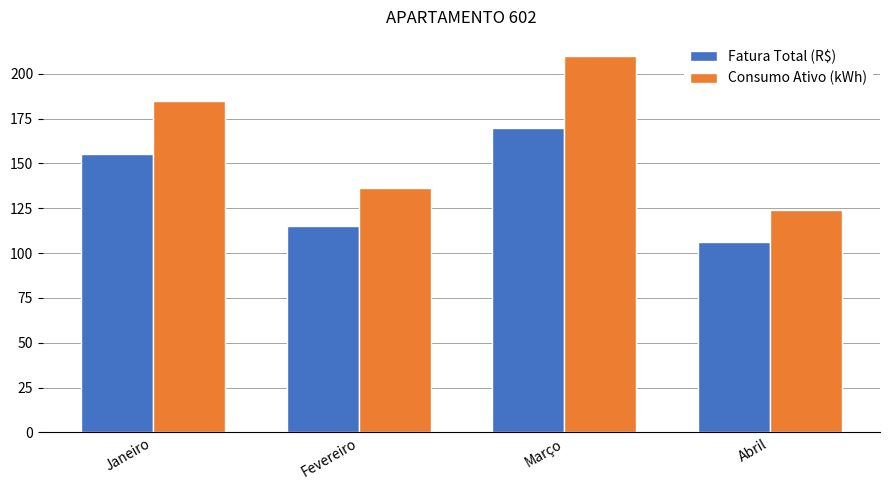

Is the value of Consumo Ativo (kWh) at Março greater than the value of Fatura Total (R$) at Janeiro?

Yes